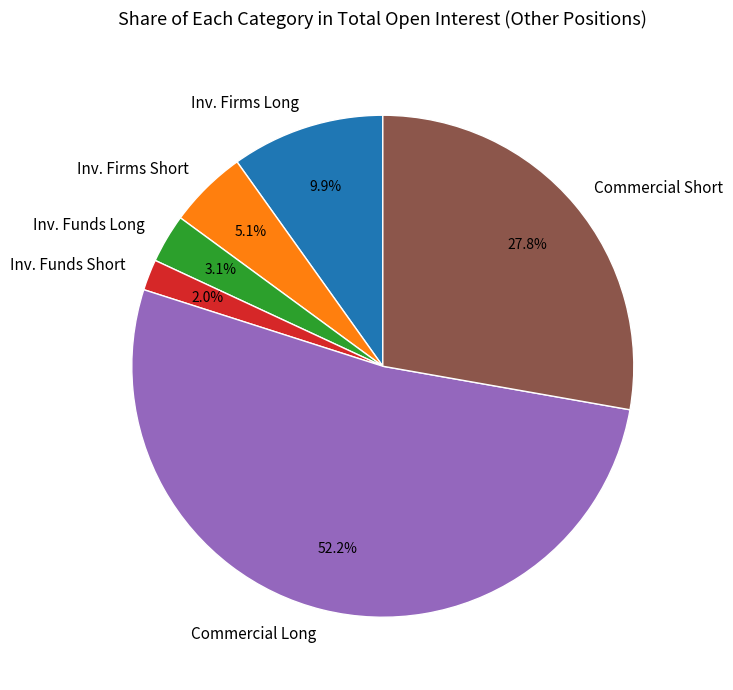

Which has a higher value, Inv. Firms Short or Inv. Funds Long?

Inv. Firms Short